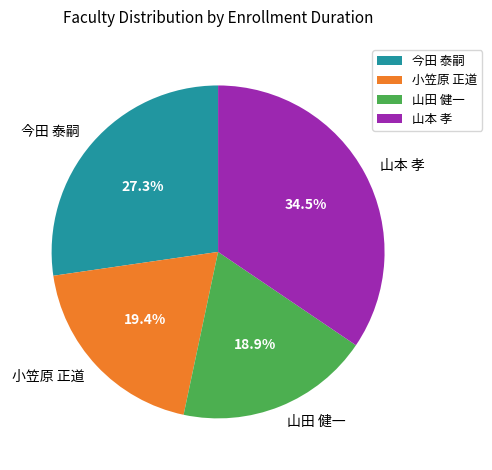

True or false: 今田 泰嗣 accounts for 22% of the total.

False